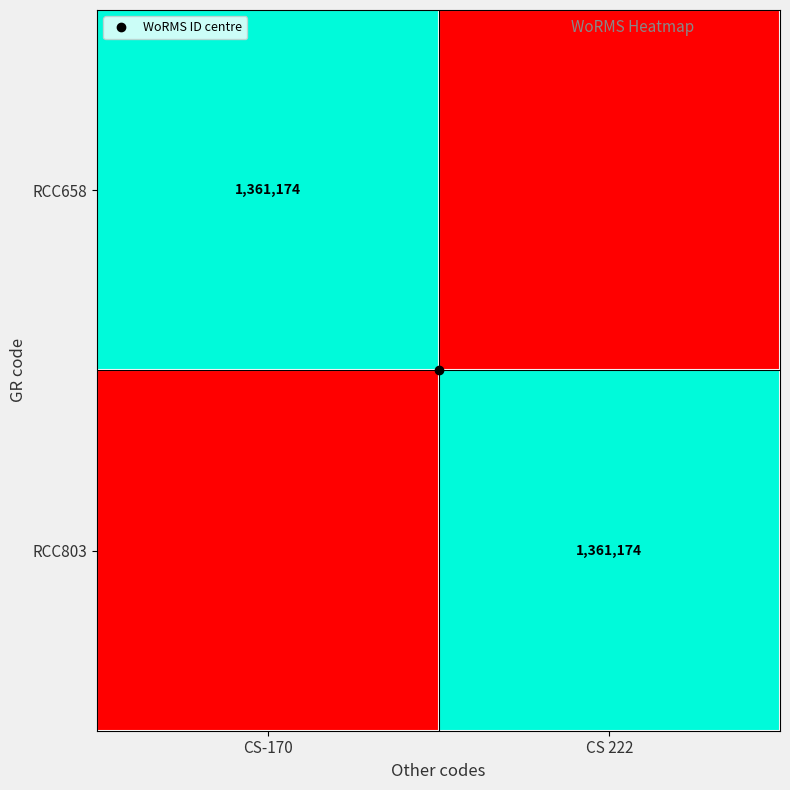

Count the number of data series in this chart.

2